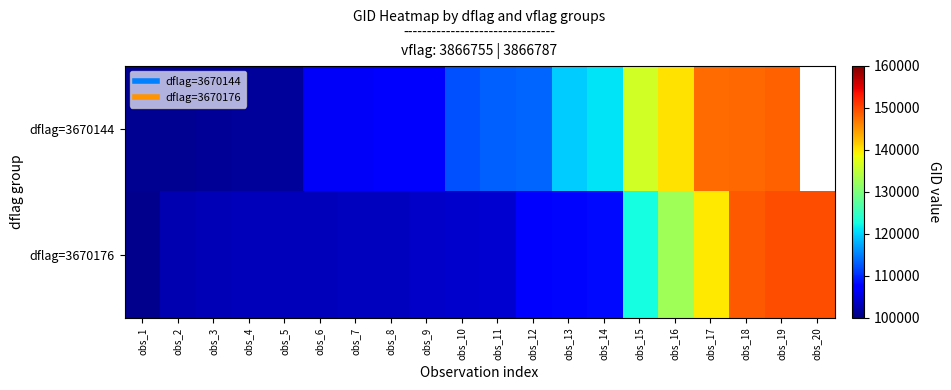

The value of dflag=3670176 at obs_12 is 73126.4. True or false?

False